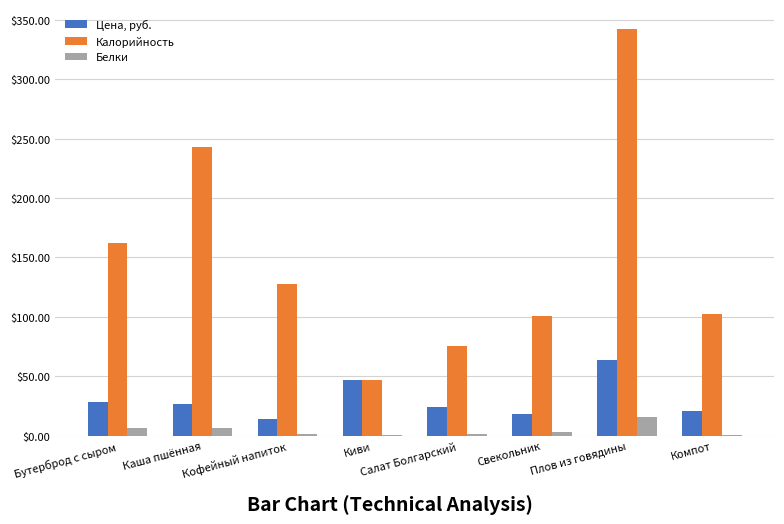

Which category has the highest value in the Калорийность series?

Плов из говядины